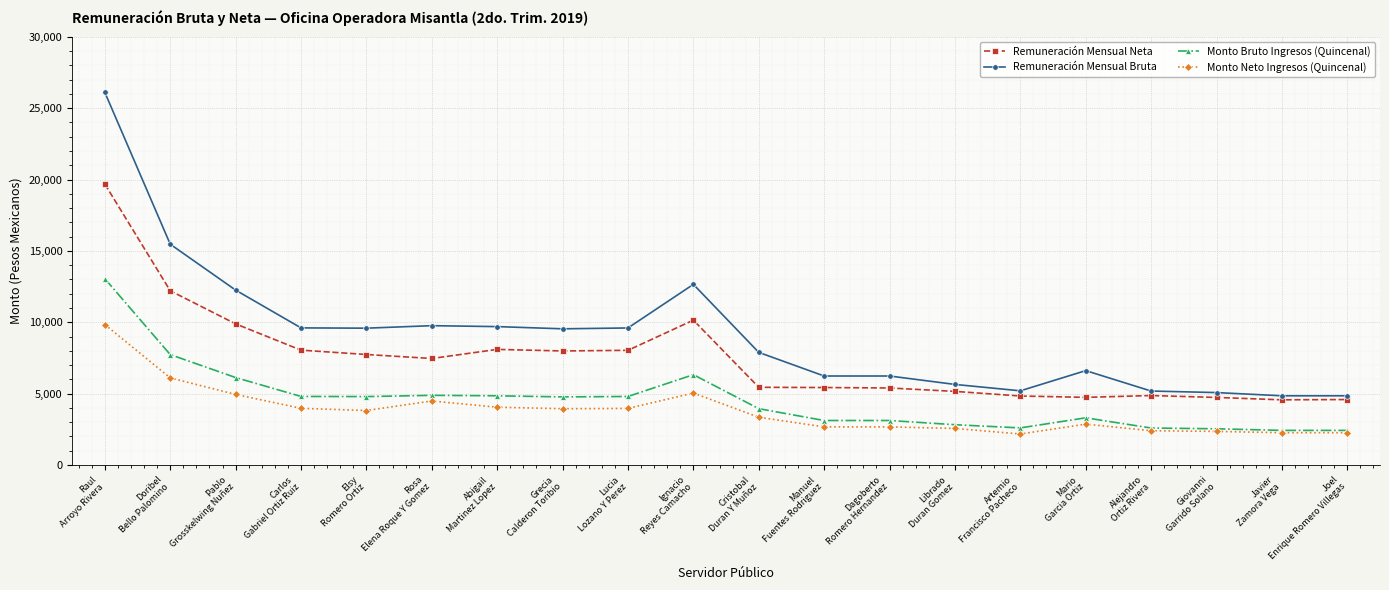

True or false: Monto Bruto Ingresos (Quincenal) has a value of 2899.3 at Ignacio
Reyes Camacho.

False